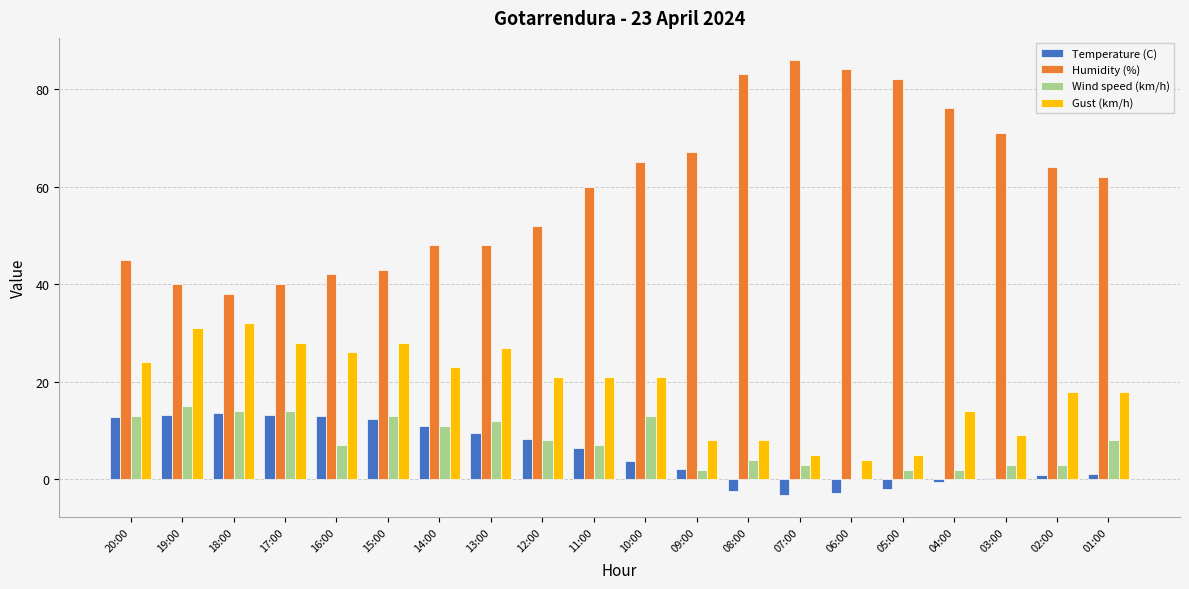

How many groups of bars are there?

20